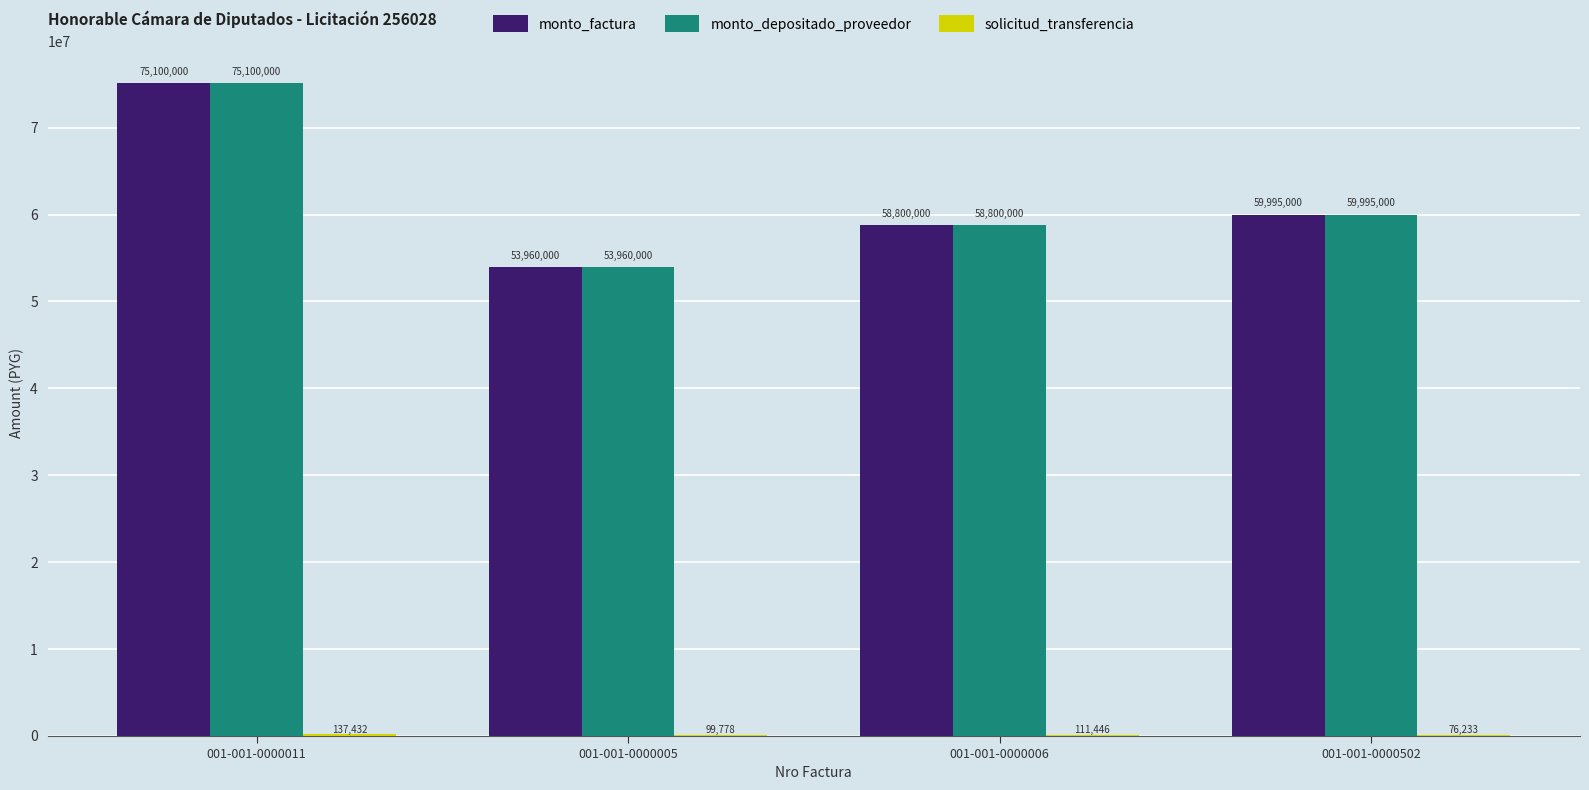

What is the sum of the monto_depositado_proveedor values at 001-001-0000011 and 001-001-0000005?

129060000